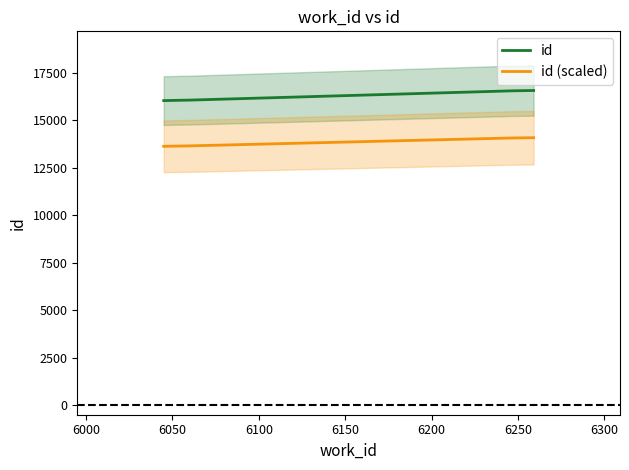

What is the highest value of the id series?

16562.0